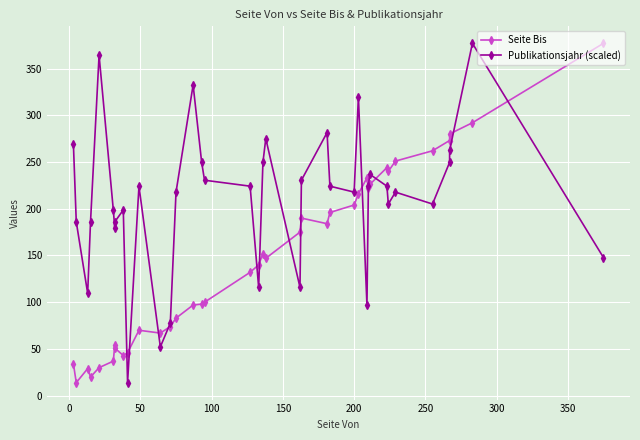

How many lines are shown in the chart?

2